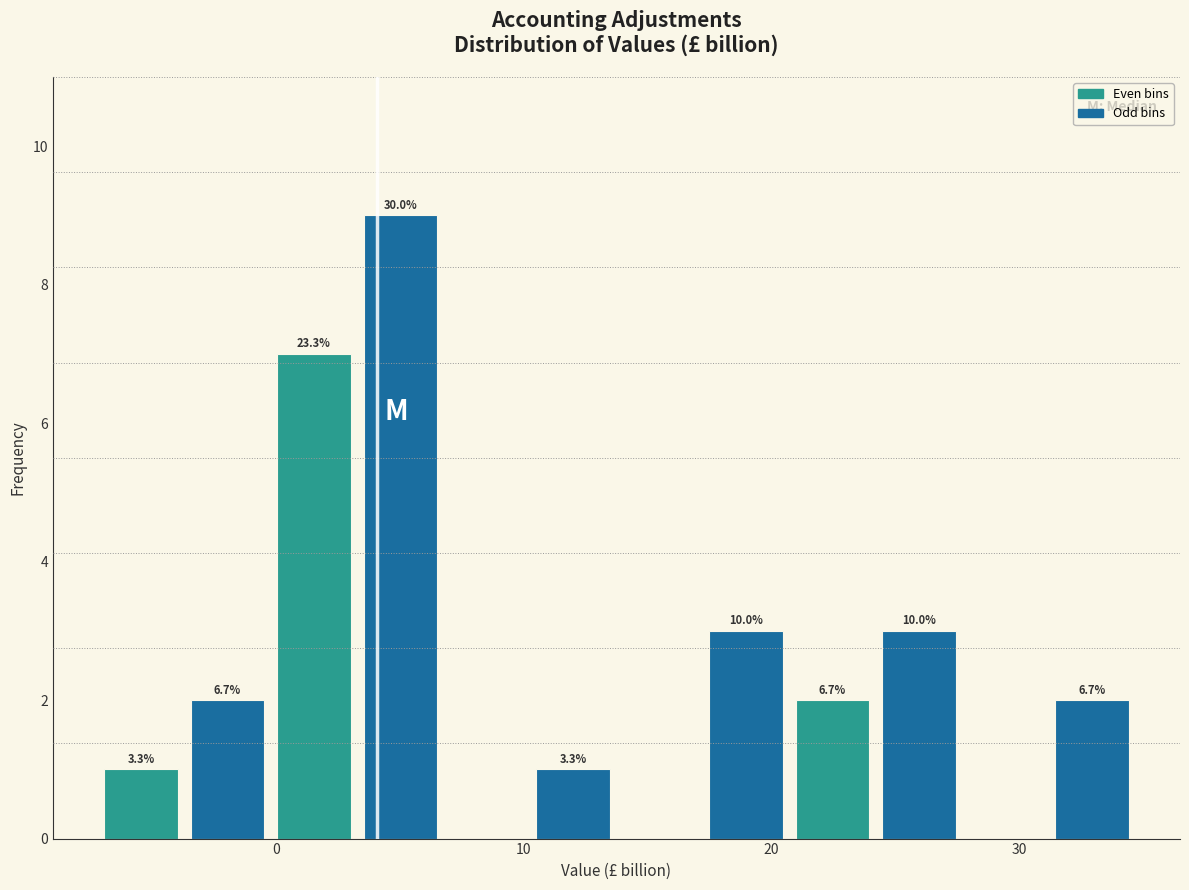

Around what value on the x-axis is the tallest bar? Give the approximate position of its centre, as read against the axis.

5